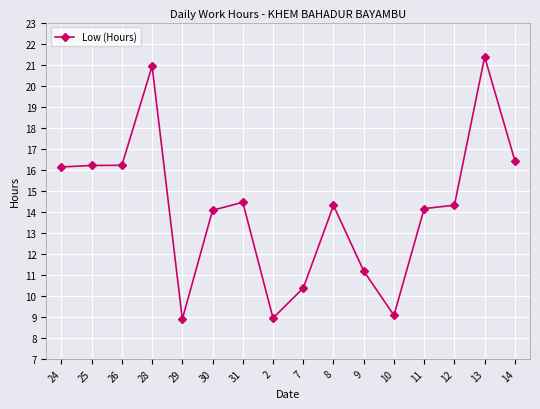

How many categories are shown in the chart?

16